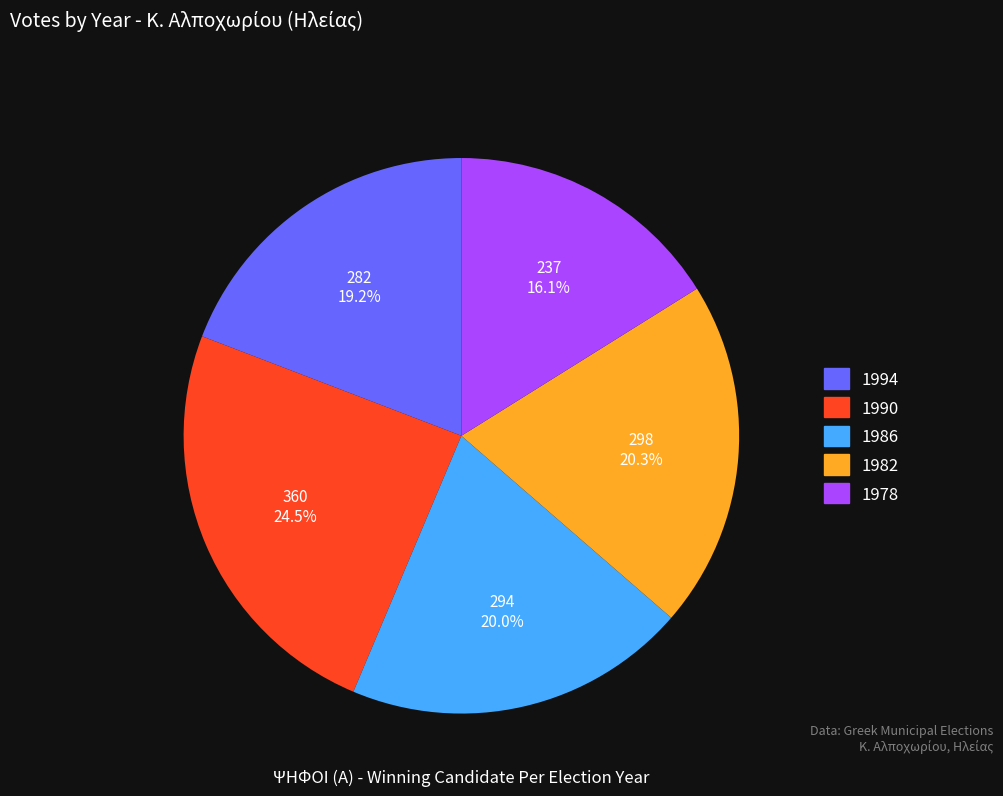

To the nearest percent, what is the average slice percentage?

20%